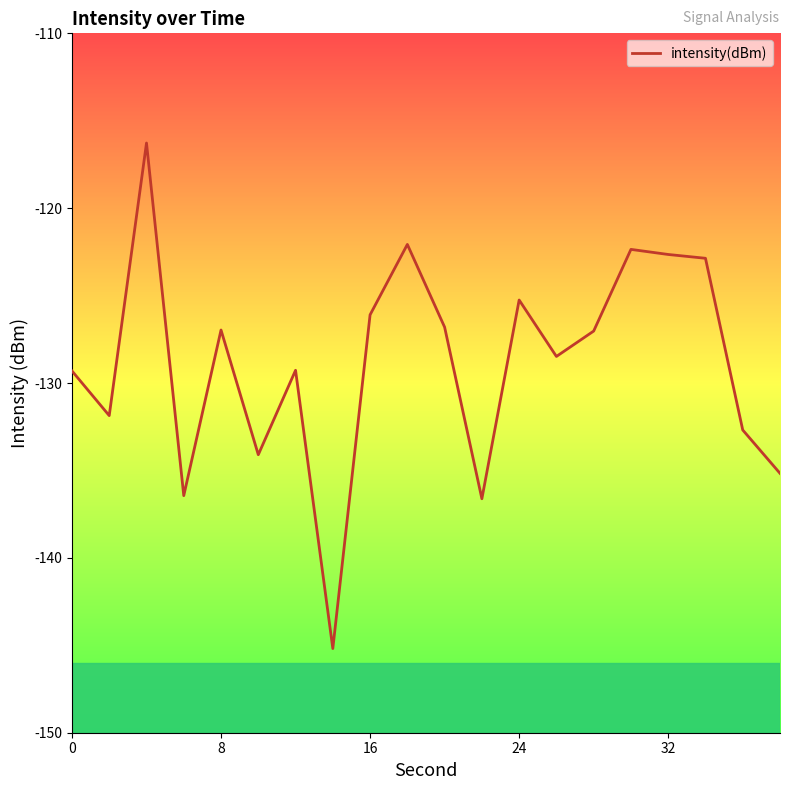

What is the smallest value displayed?

-145.2